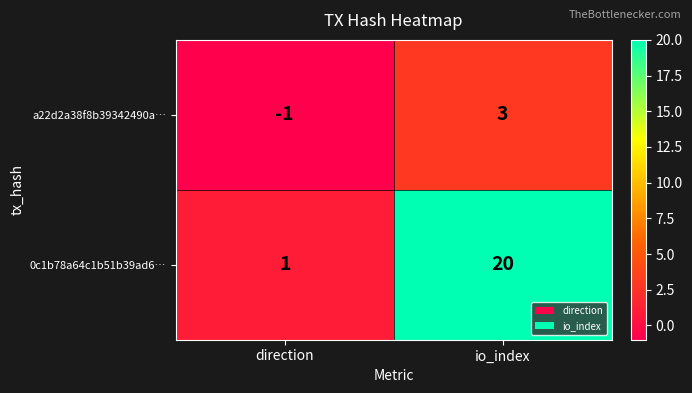

Which series has the largest range (max minus min)?

0c1b78a64c1b51b39ad6…